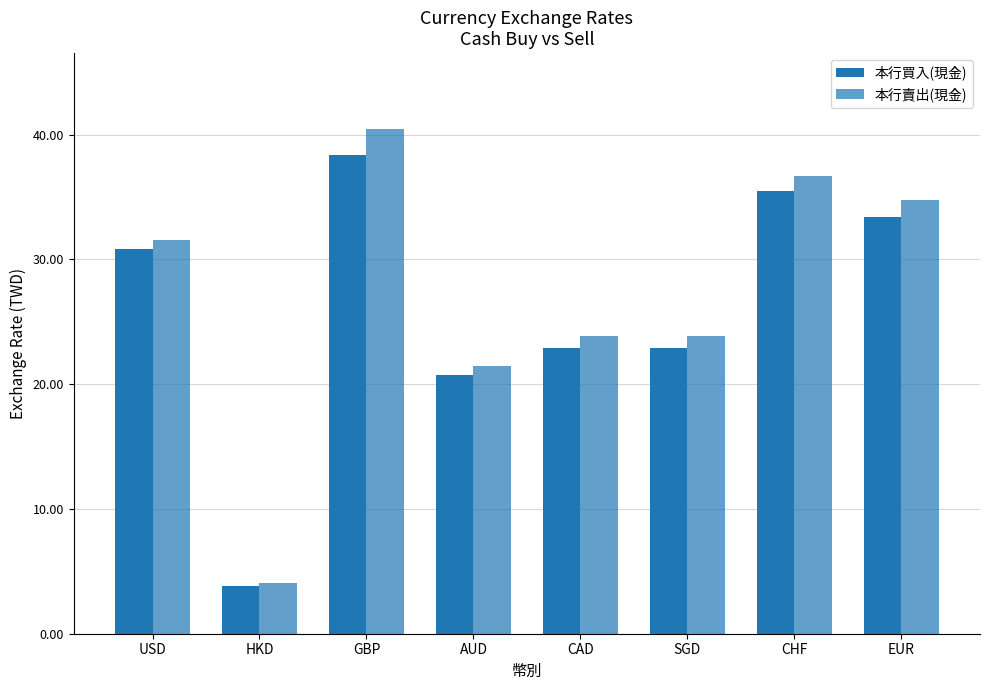

What is the label of the 5th bar from the right?

AUD